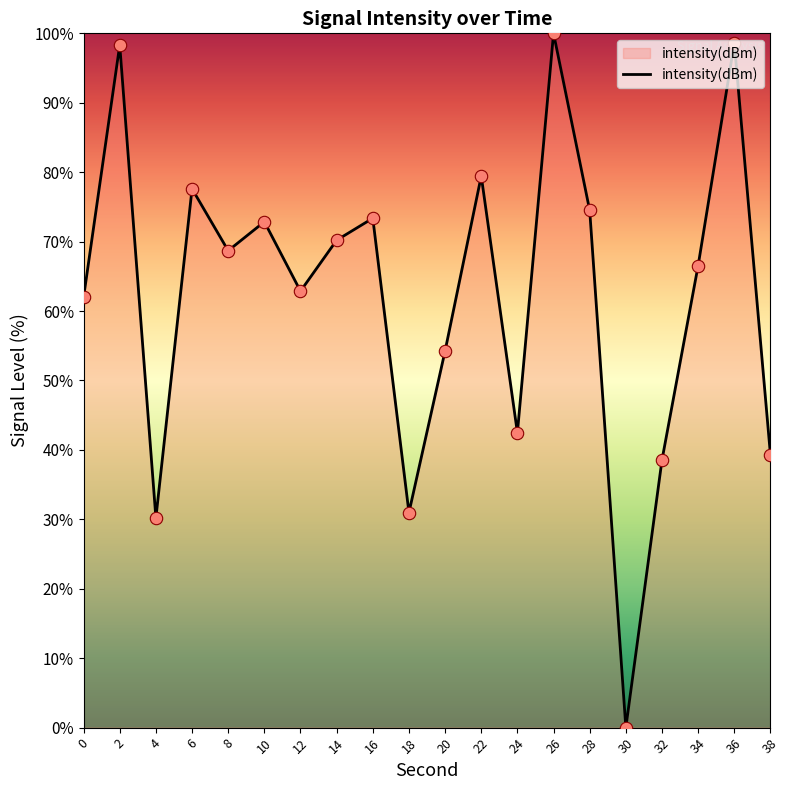

Approximately how many times larger is the value at 38 compared to 36?

0.4